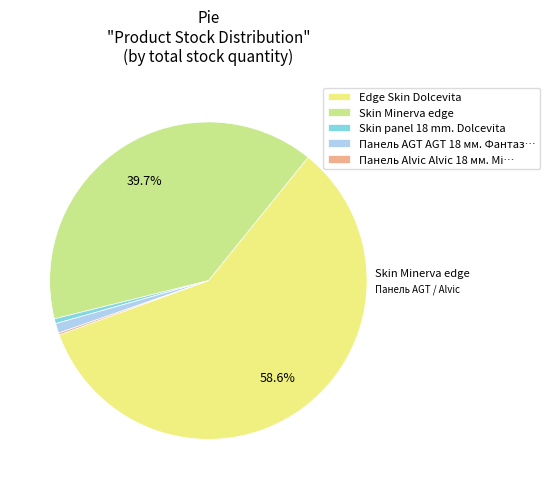

What portion of the pie excludes Edge Skin Dolcevita?

41.4%